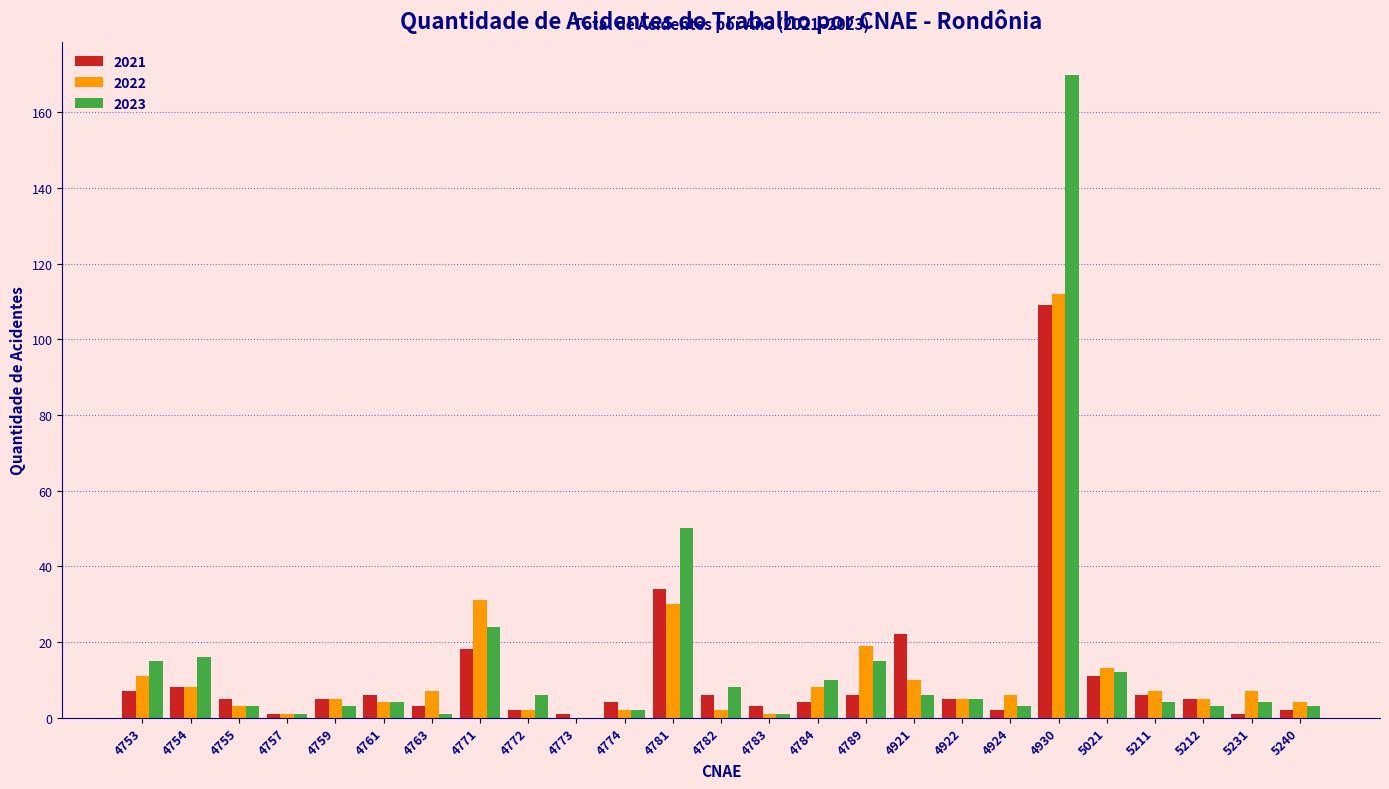

How many groups of bars are there?

25